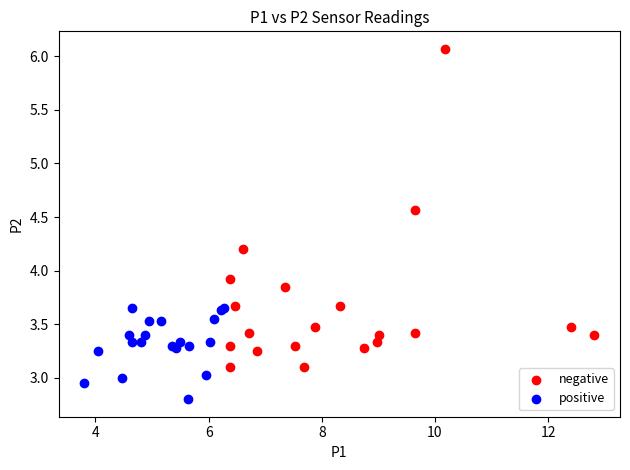

Which series reaches the maximum Y coordinate?

negative